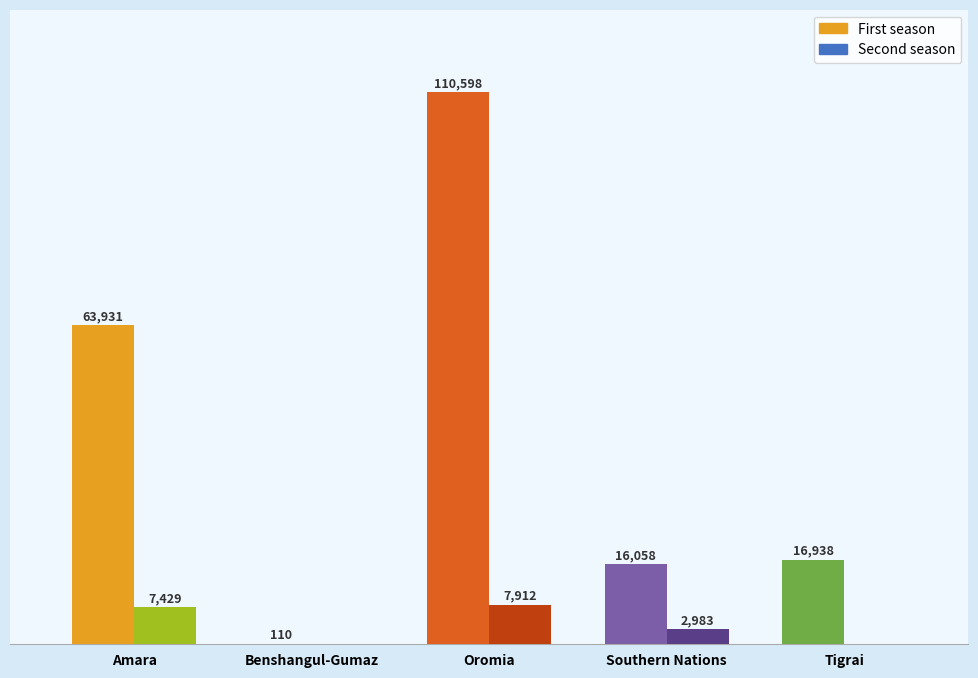

At which category is the sum across all series the highest?

Oromia